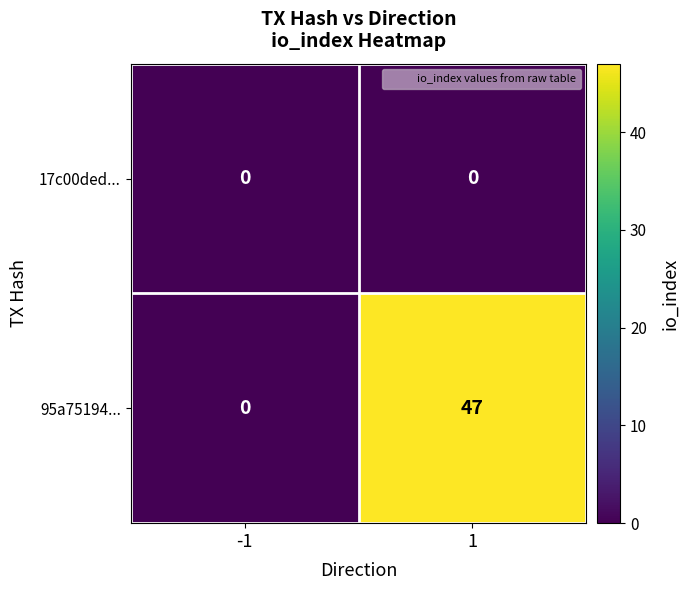

How many data points does each series have?

2